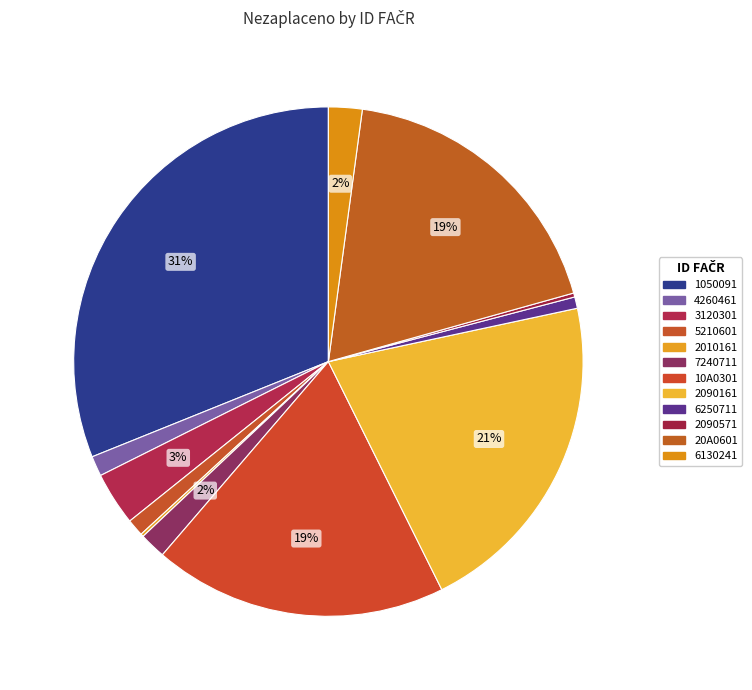

Approximately how many times larger is the value at 7240711 compared to 3120301?

0.5